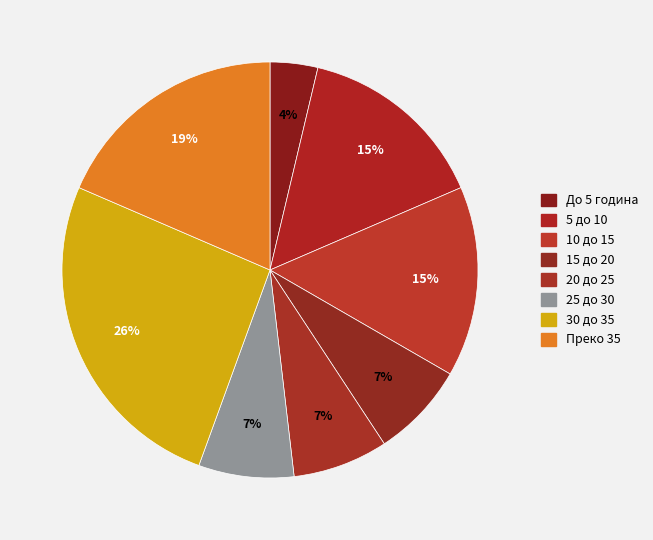

Between 30 до 35 and 15 до 20, which is larger?

30 до 35